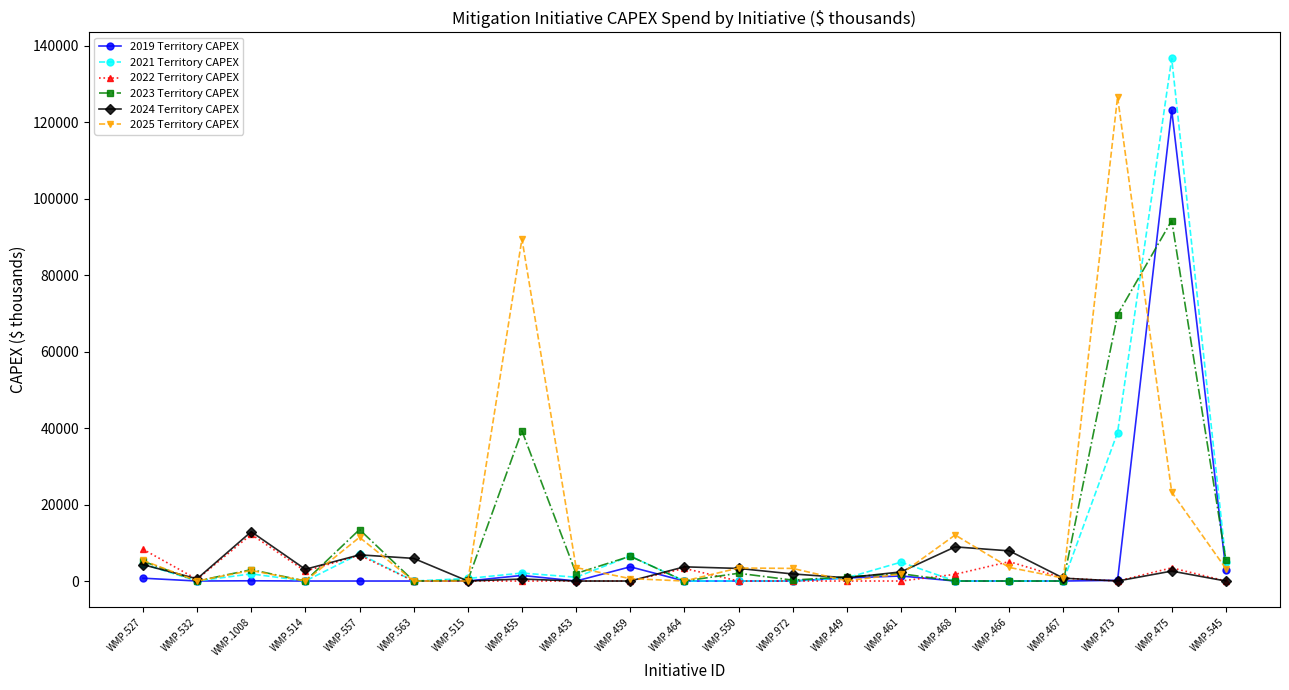

Which series has the largest range (max minus min)?

2021 Territory CAPEX